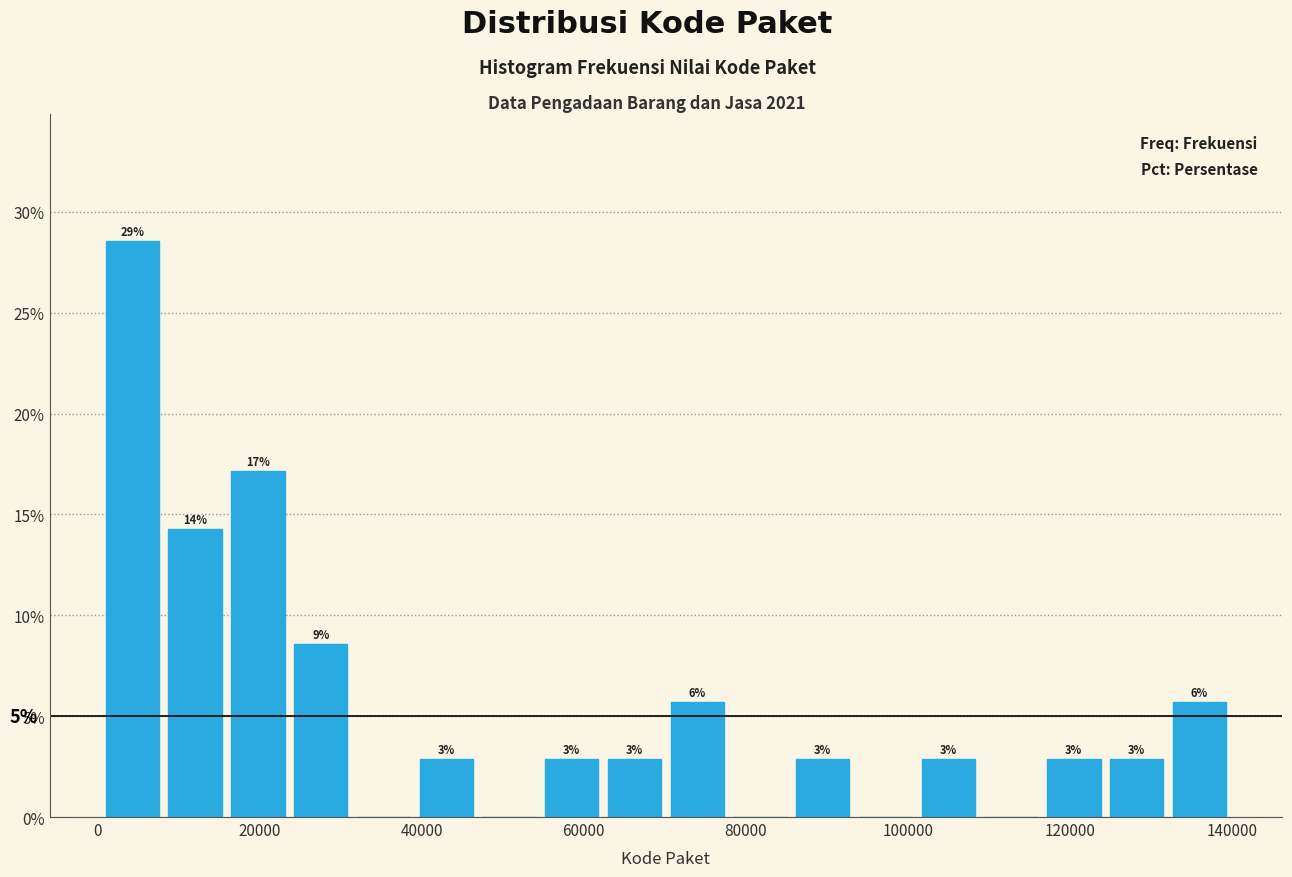

Around what value on the x-axis is the tallest bar? Give the approximate position of its centre, as read against the axis.

4000